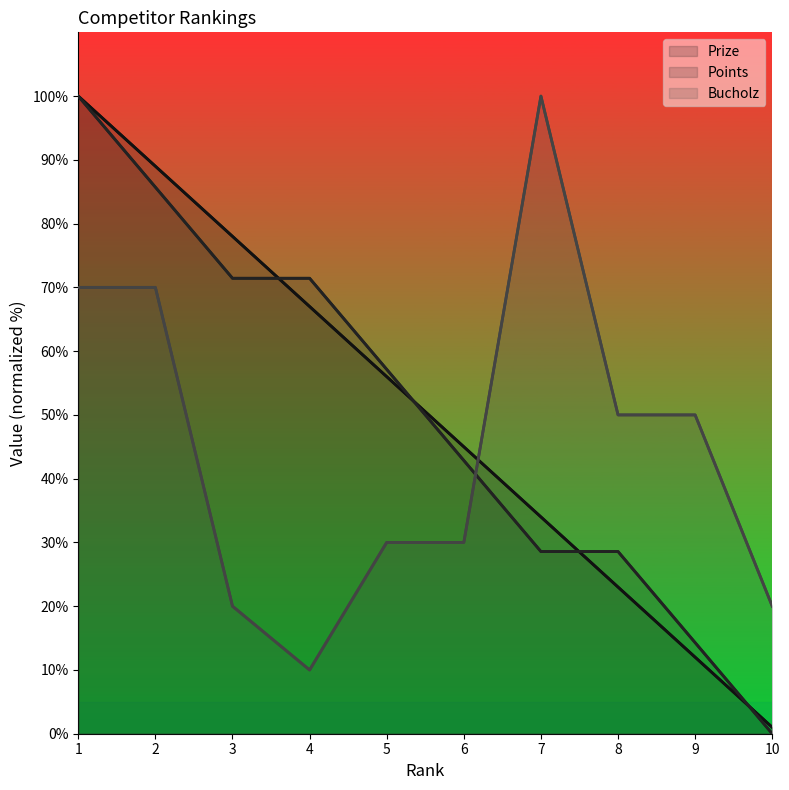

How many times do Points and Bucholz cross each other?

1